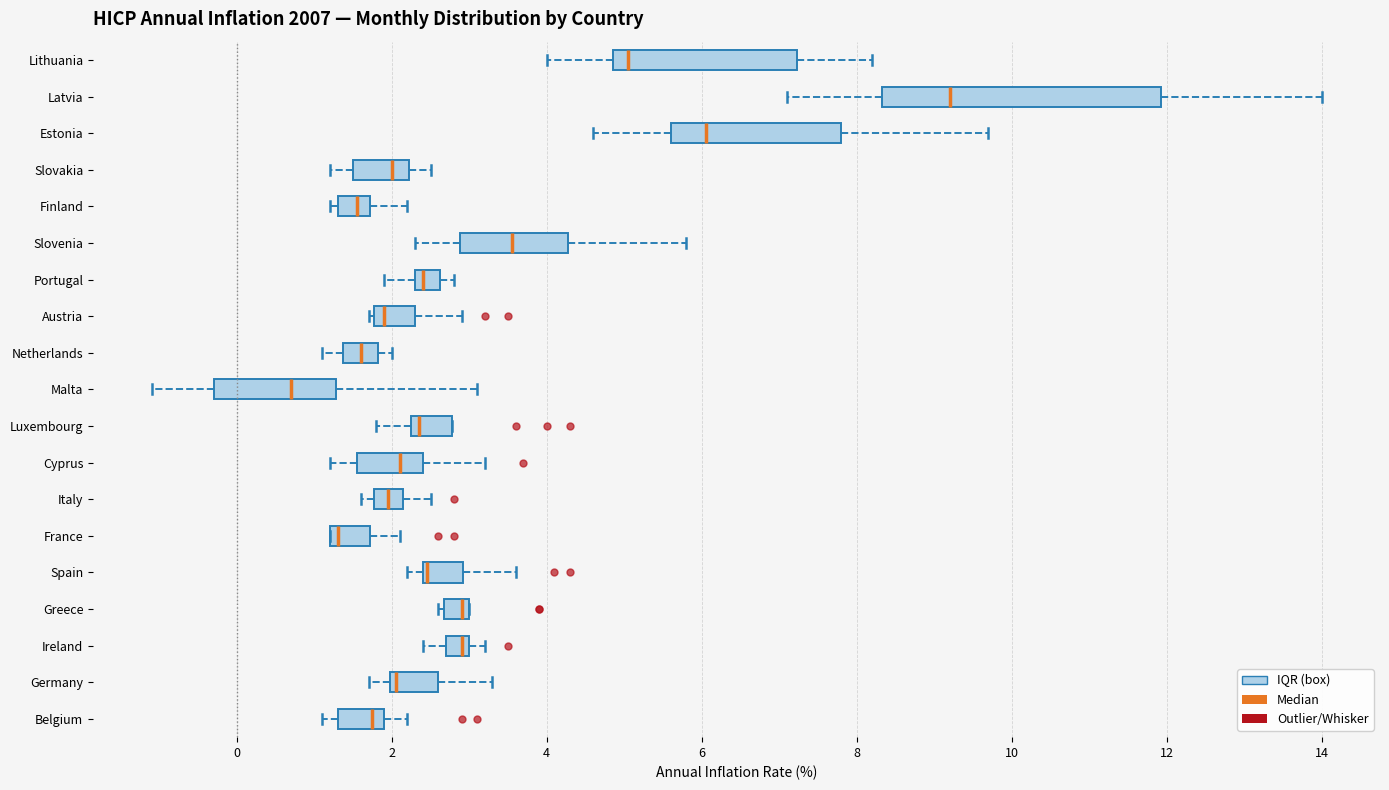

Which box is the widest, from its left edge to its right edge?

Latvia